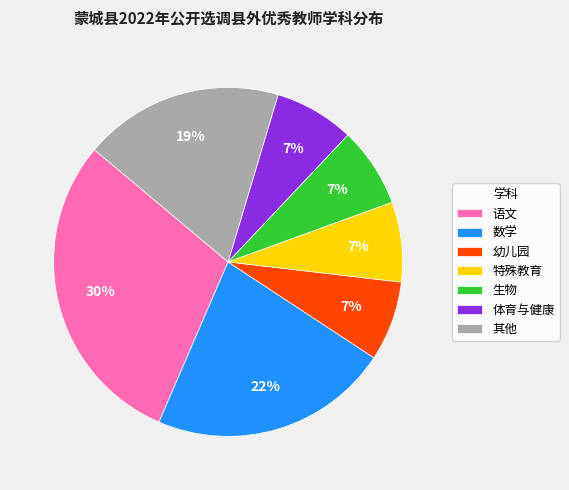

To the nearest percent, what is the average slice percentage?

14%